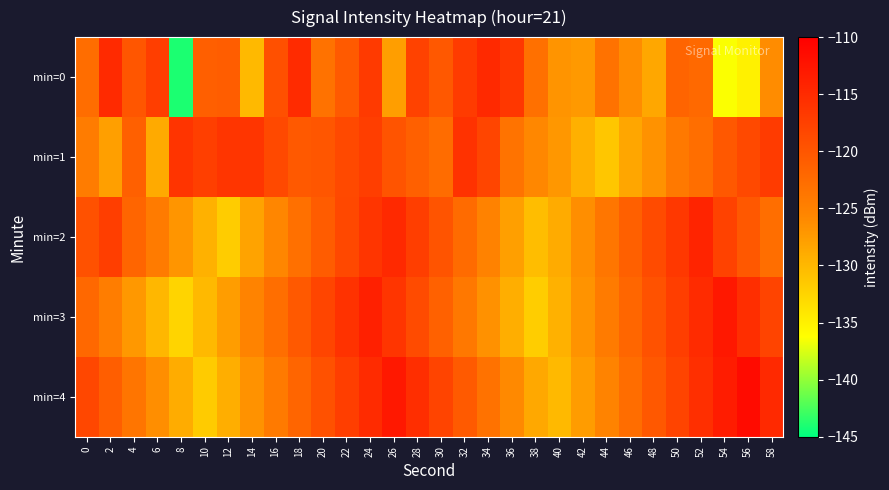

Which series has the largest range (max minus min)?

min=0